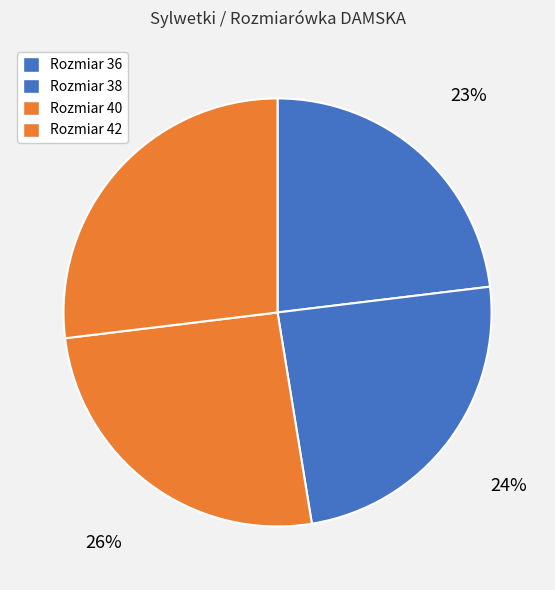

How many slices are in this pie chart?

4